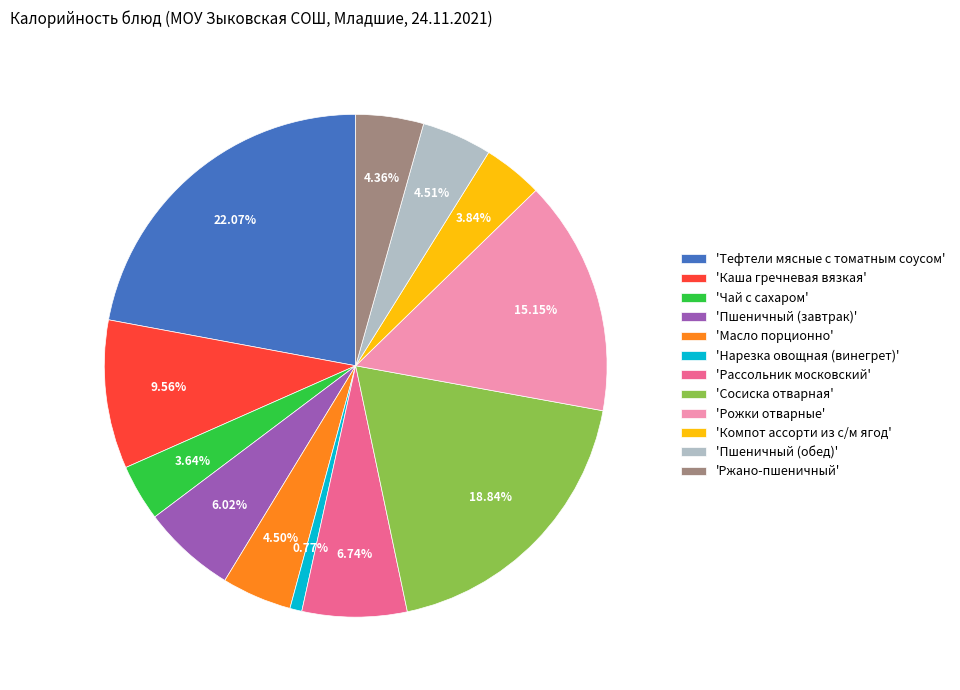

Combined, do 'Ржано-пшеничный' and 'Сосиска отварная' account for over 50%?

No